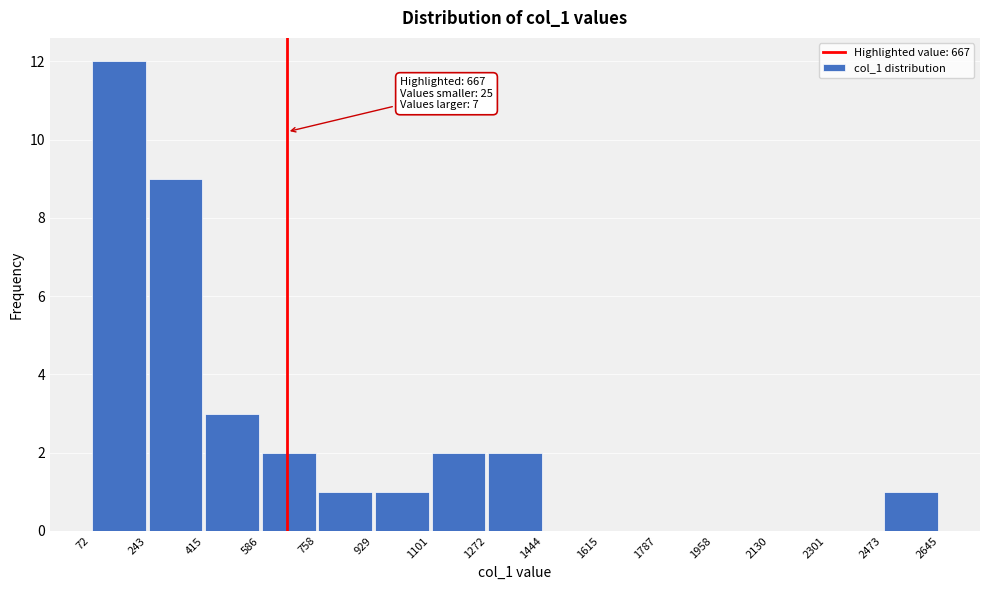

Over which range of the x-axis is the bar tallest?

72 to 243